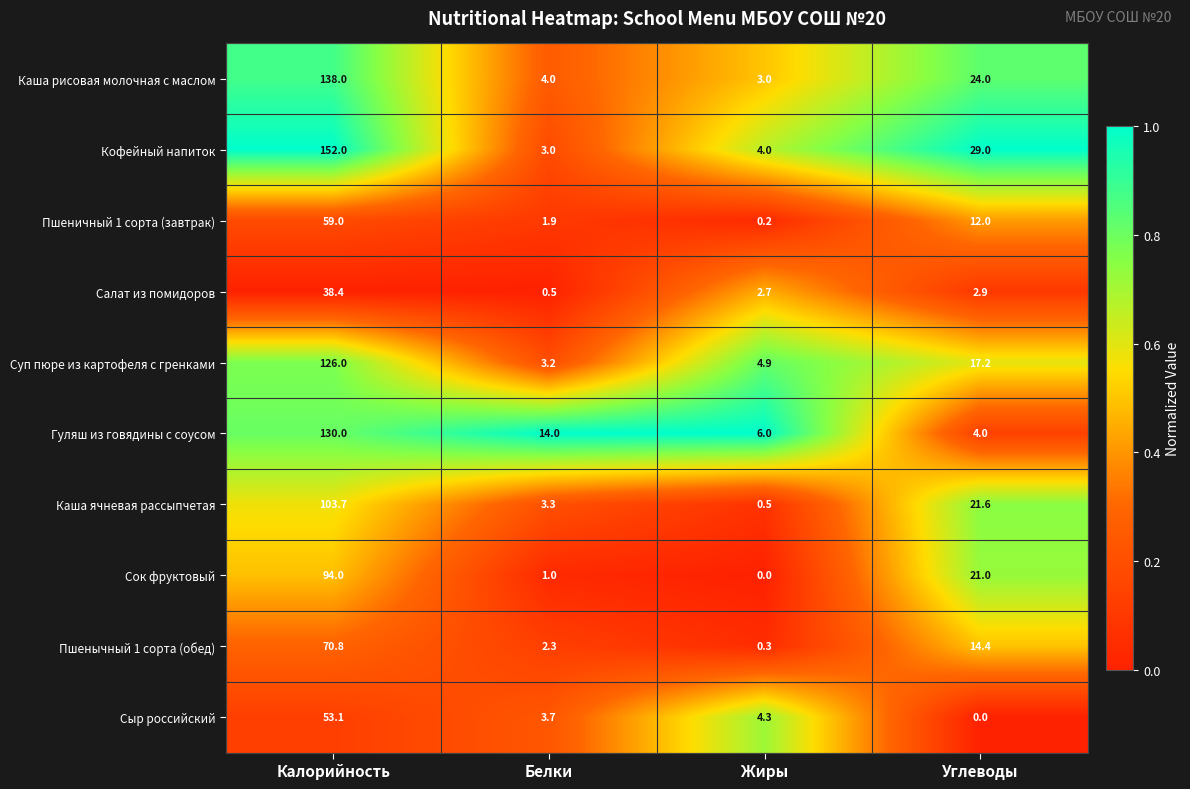

At which label is Кофейный напиток closest to 77?

Углеводы